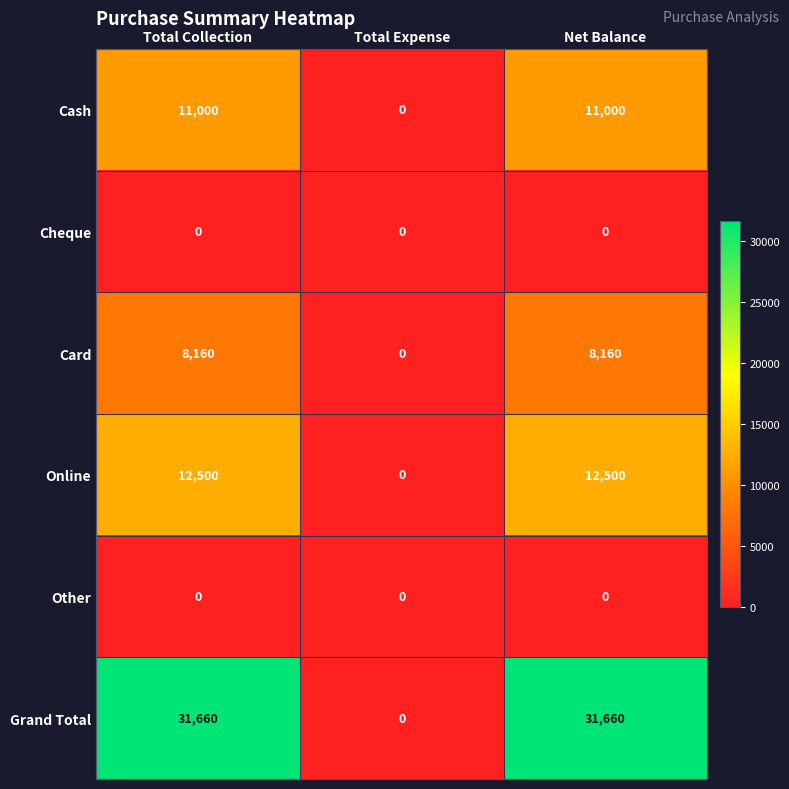

Reading left to right, transcribe all the data shown in this chart.

Cash: 11000	0	11000
Cheque: 0	0	0
Card: 8160	0	8160
Online: 12500	0	12500
Other: 0	0	0
Grand Total: 31660	0	31660